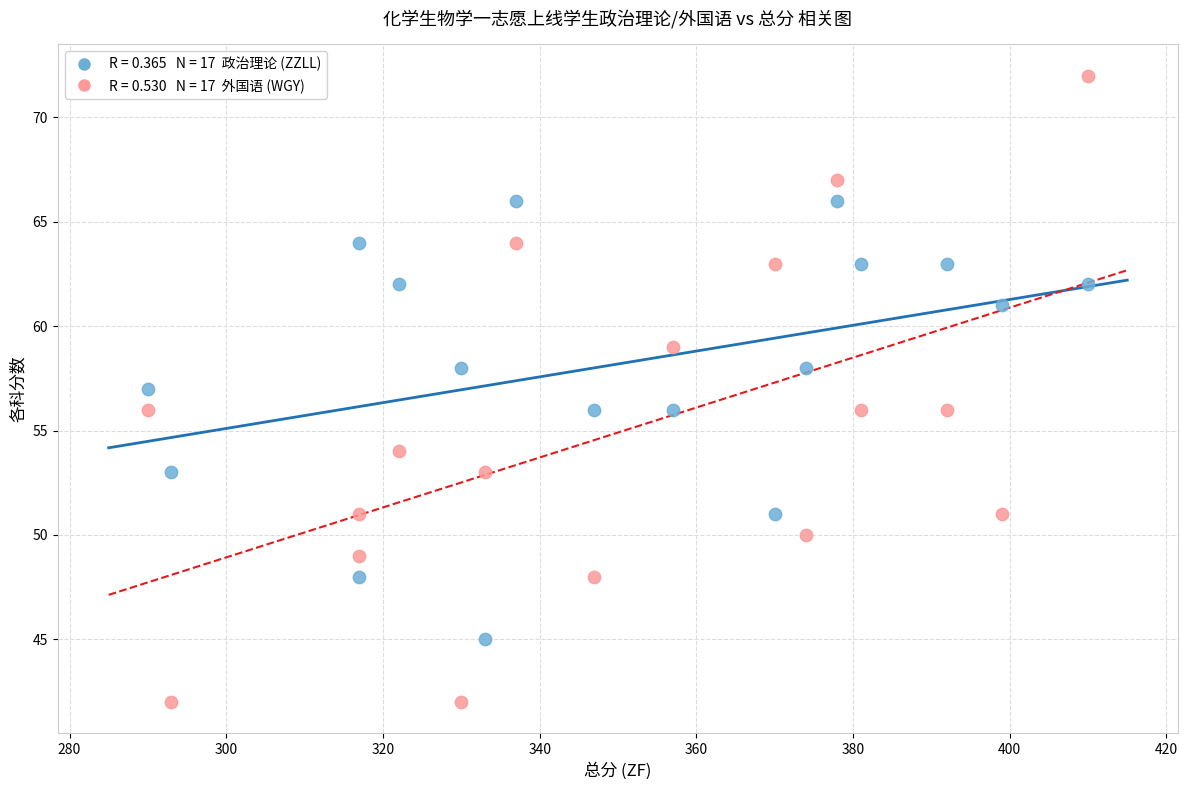

Across all data points, what is the range of Y values (max minus min)?

30